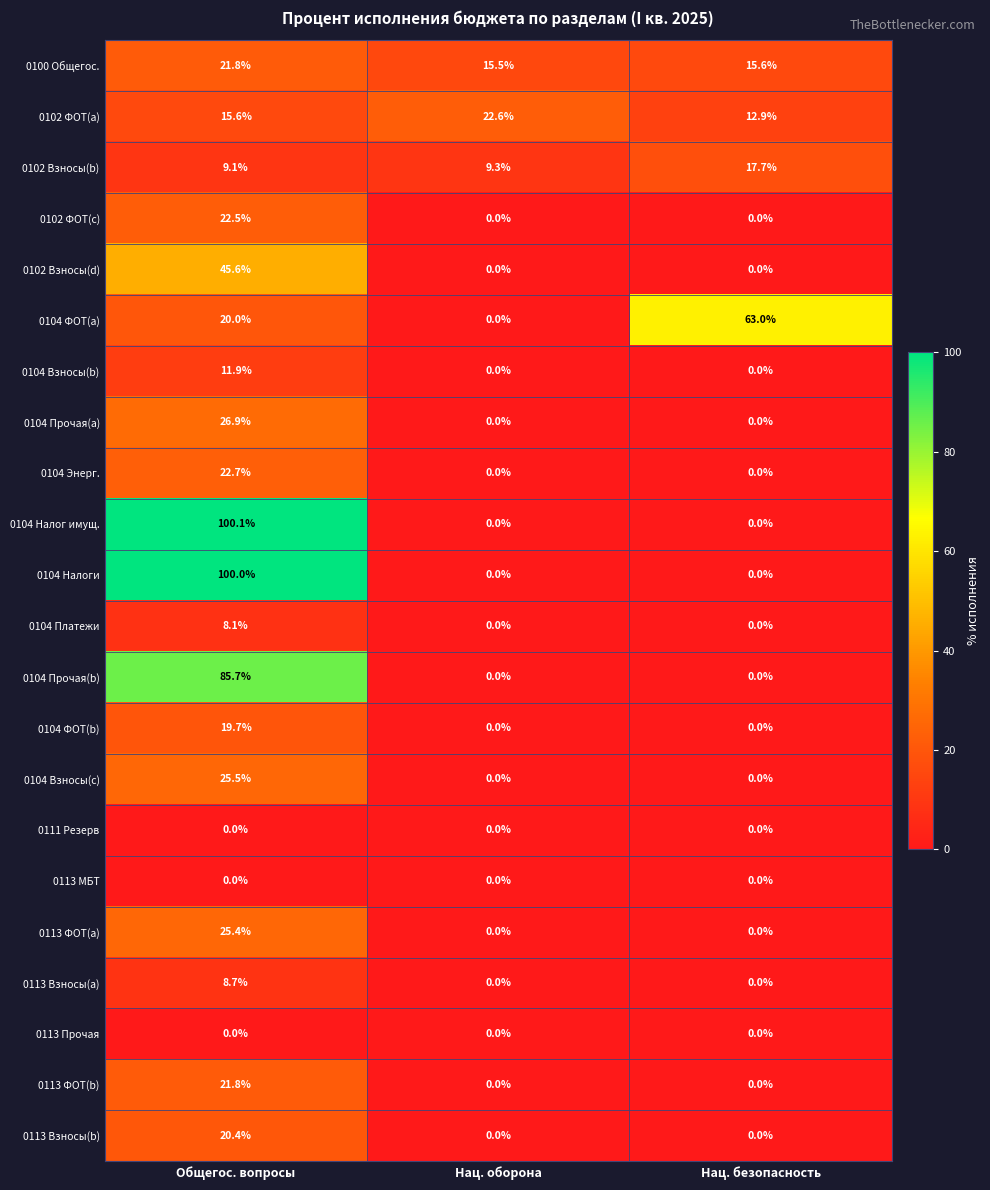

Rank the categories by 0100 Общегос. value from highest to lowest.

Общегос. вопросы, Нац. безопасность, Нац. оборона